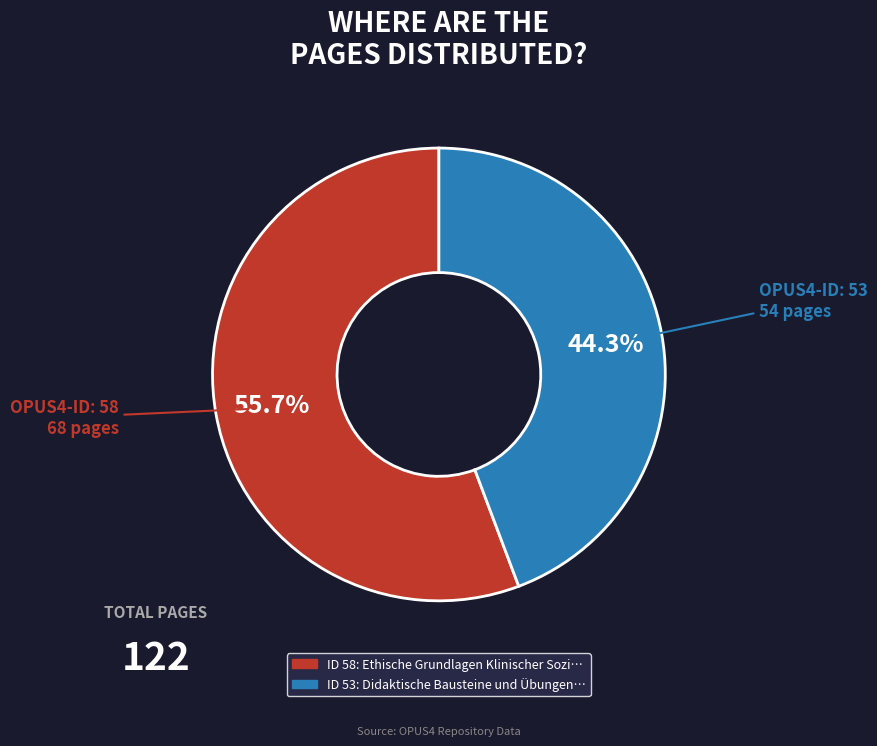

Is there any slice that represents more than half of the pie?

Yes